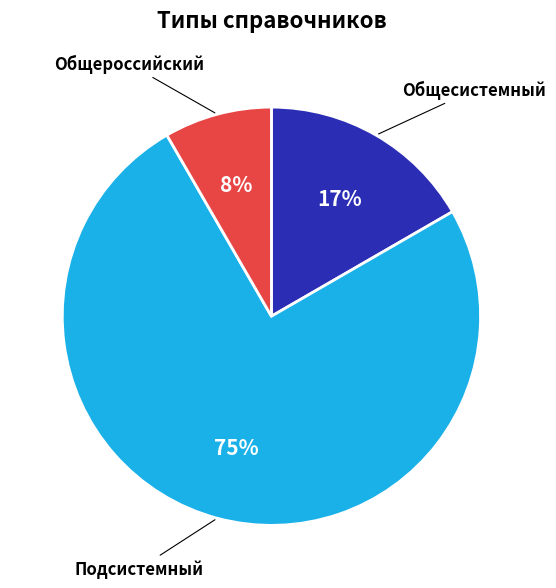

True or false: Общесистемный accounts for 30% of the total.

False